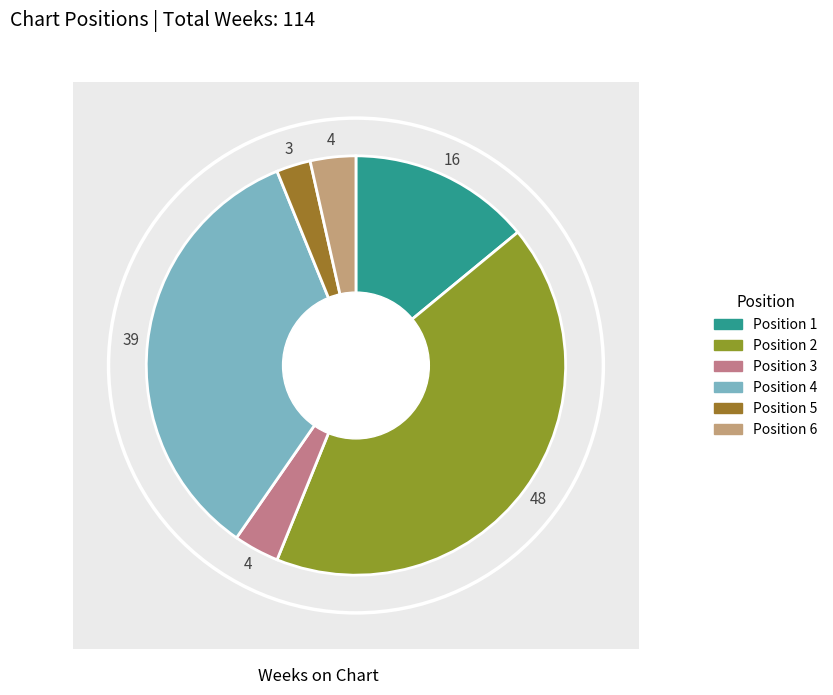

Approximately how many times larger is the value at 6 compared to 1?

0.2